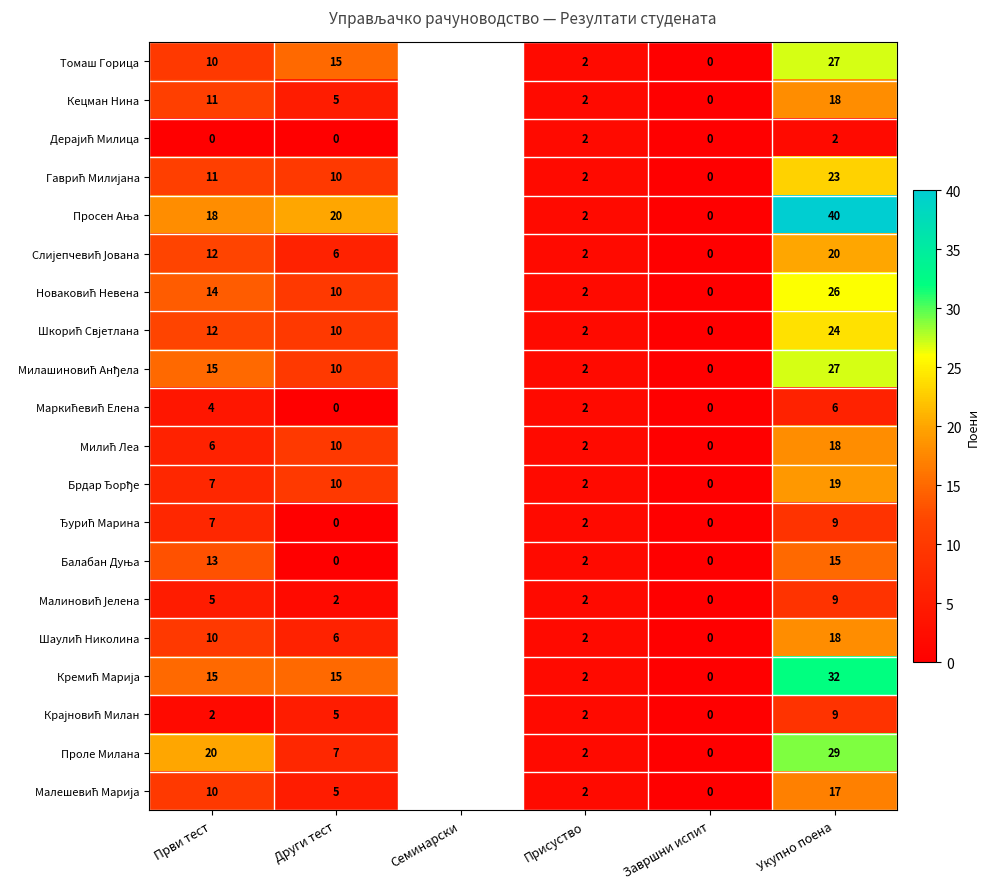

What is the difference between the highest and lowest values at Други тест?

20